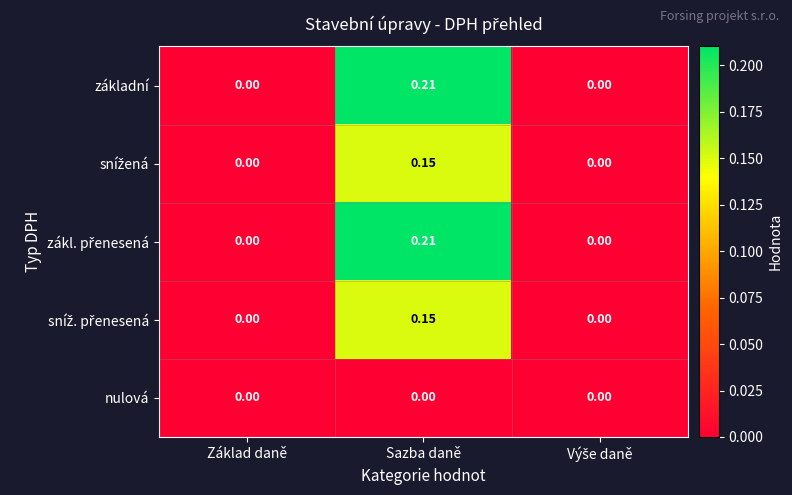

Which category has the highest value across all series?

Sazba daně